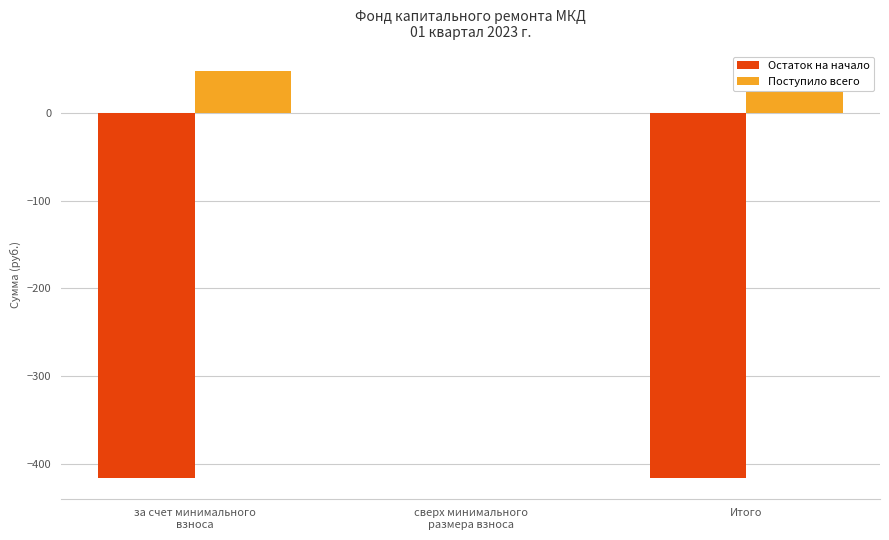

Rank the series by their average value, from lowest to highest.

Остаток на начало, Поступило всего